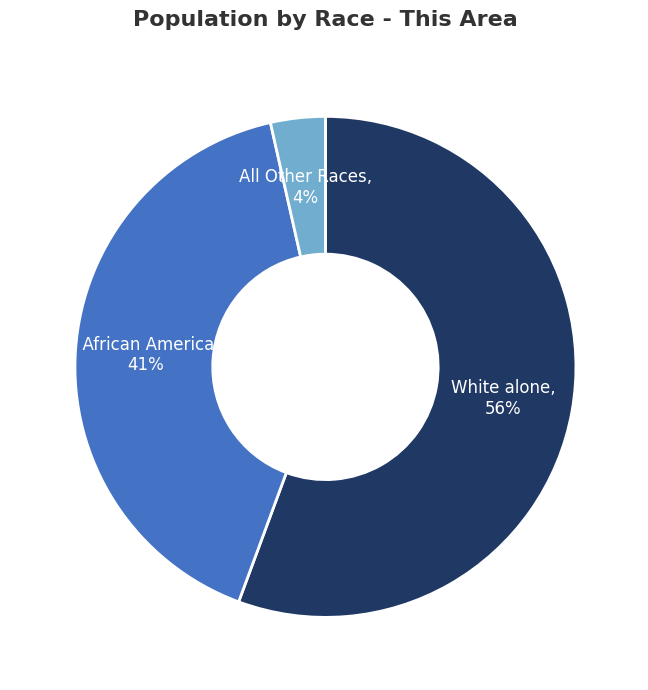

Is there any slice that represents more than half of the pie?

Yes